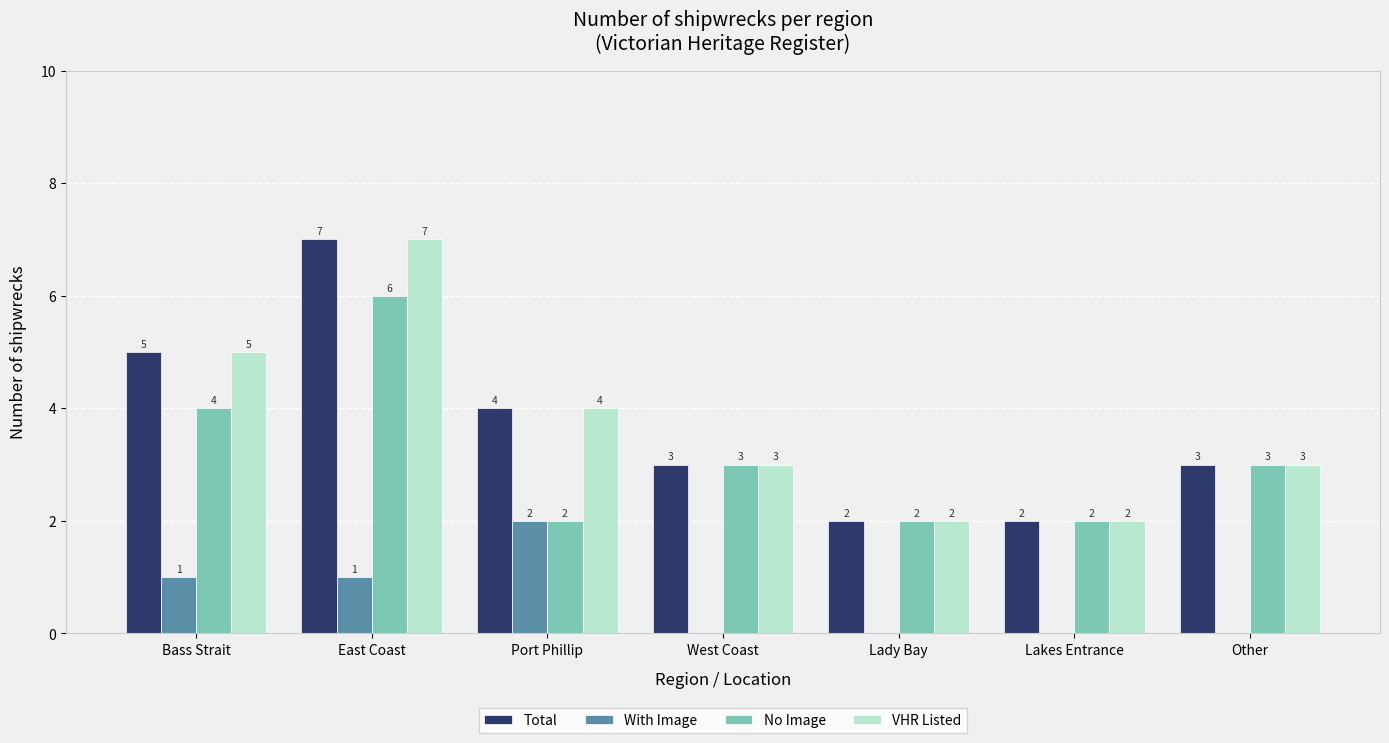

Which category has the highest value in the VHR Listed series?

East Coast